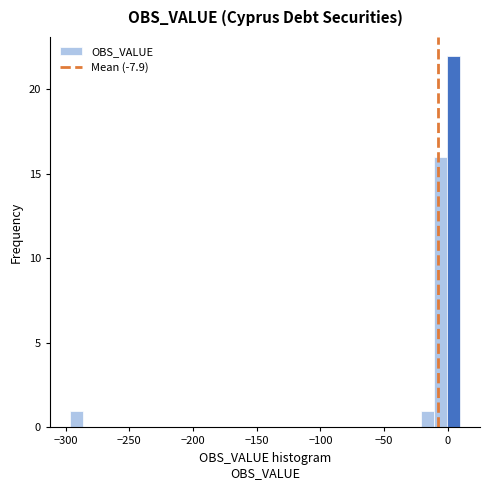

Read against the x-axis, roughly where is the centre of the tallest bar?

5